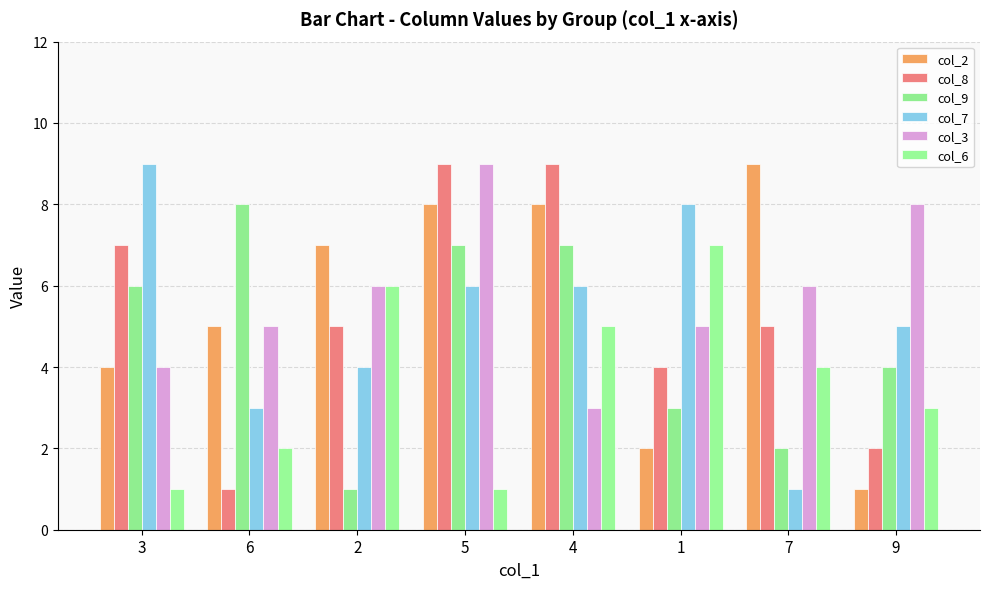

What is the difference between the maximum and minimum values in the col_7 series?

8